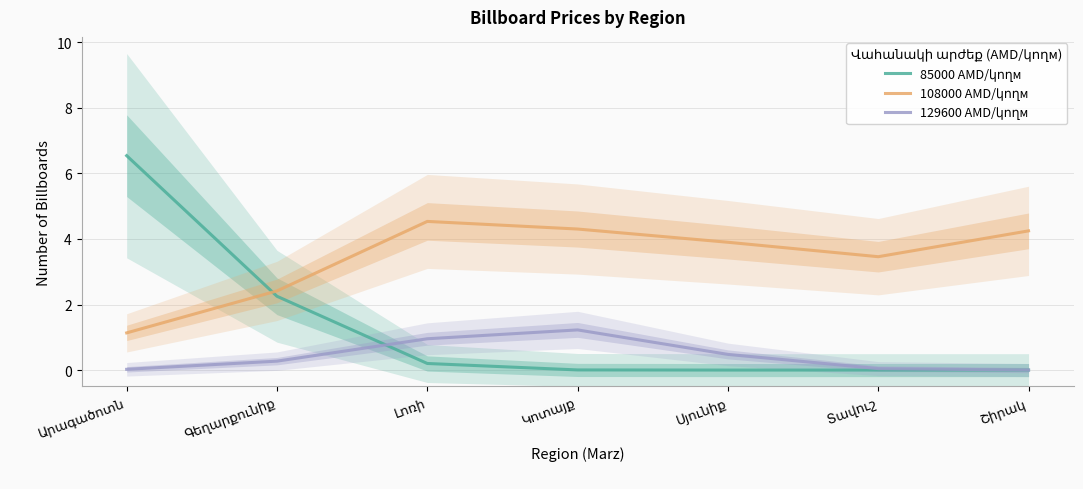

In 108000 AMD/կողм, how many points are higher than both neighbors (excluding endpoints)?

1